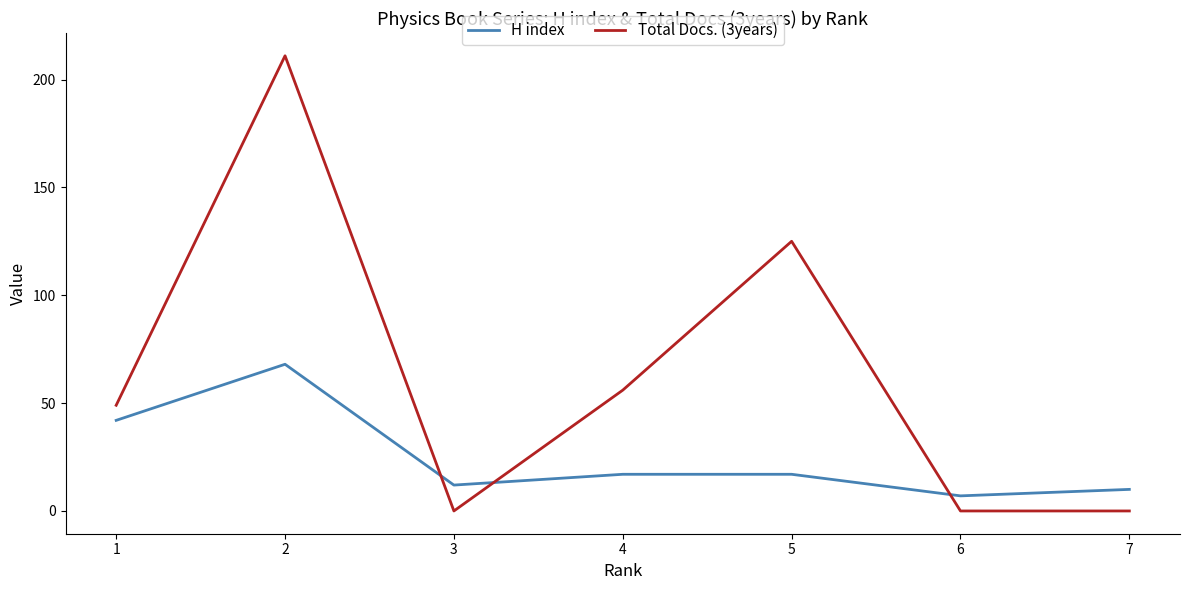

Count the number of data series in this chart.

2